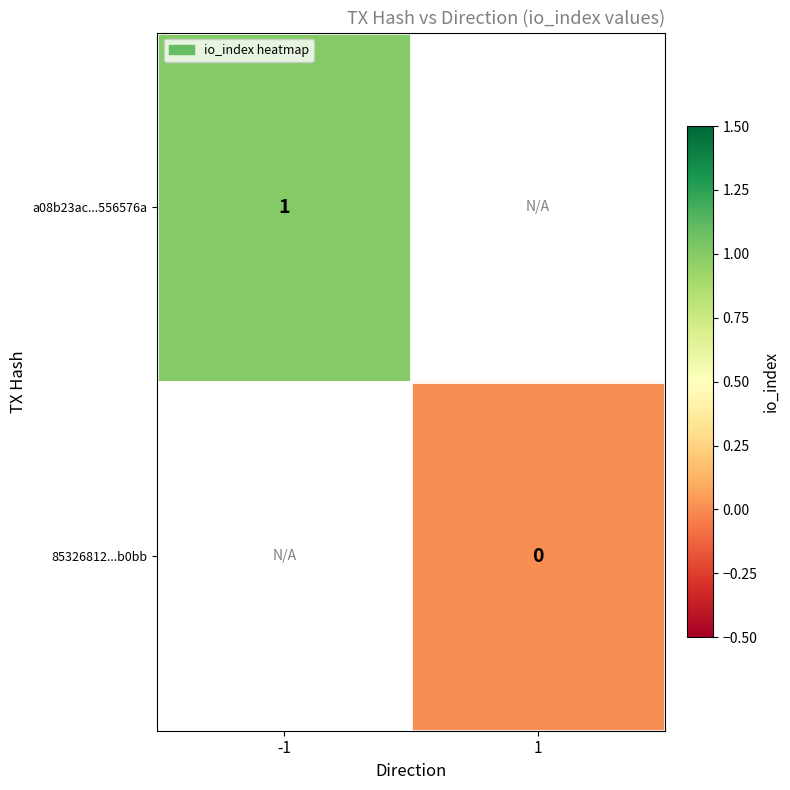

The a08b23ac...556576a series shows 2 at -1. True or false?

False